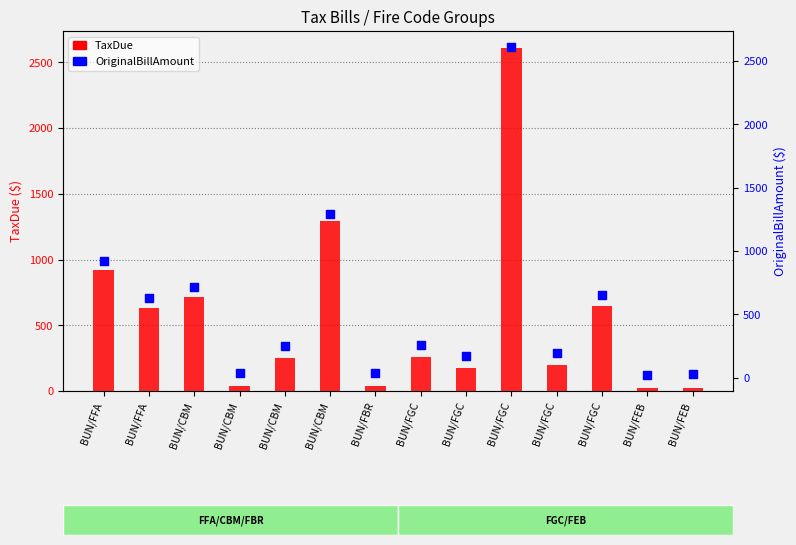

Which series reaches the minimum Y coordinate?

TaxDue